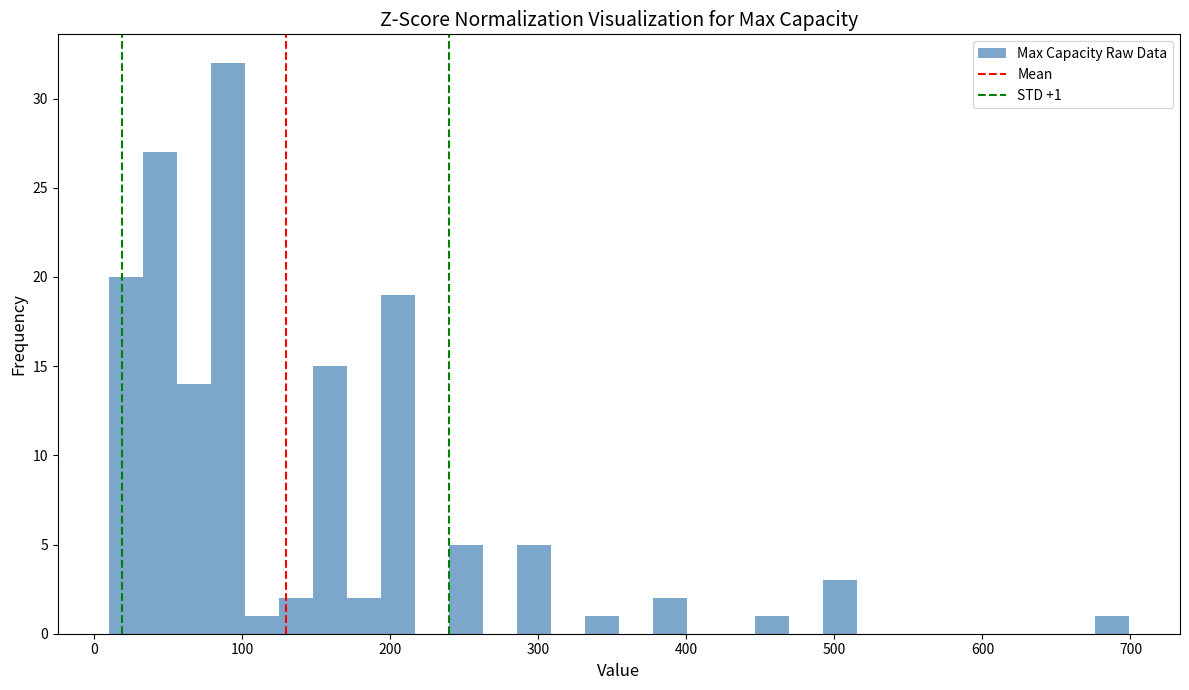

Read against the x-axis, roughly where is the centre of the tallest bar?

90